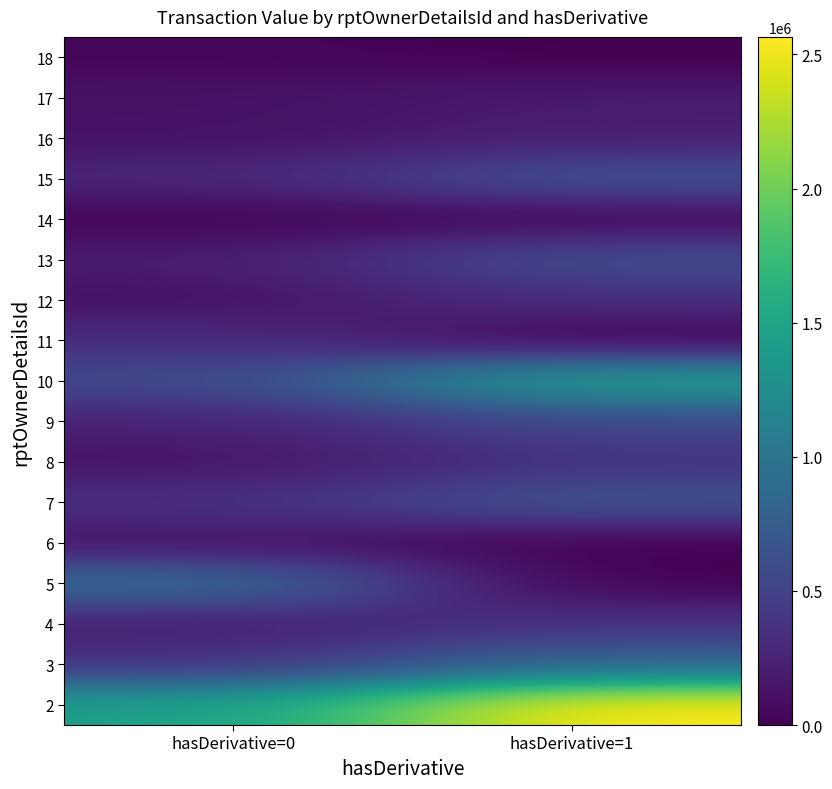

Reading right to left, extract all data points from this chart.

2: hasDerivative=1=2565563	hasDerivative=0=1438594
3: hasDerivative=1=833625	hasDerivative=0=361219
4: hasDerivative=1=377344	hasDerivative=0=197438
5: hasDerivative=1=0	hasDerivative=0=935573
6: hasDerivative=1=0	hasDerivative=0=122258
7: hasDerivative=1=684375	hasDerivative=0=361219
8: hasDerivative=1=371768	hasDerivative=0=129765
9: hasDerivative=1=556920	hasDerivative=0=237038
10: hasDerivative=1=1474302	hasDerivative=0=569058
11: hasDerivative=1=0	hasDerivative=0=331768
12: hasDerivative=1=344500	hasDerivative=0=115800
13: hasDerivative=1=623305	hasDerivative=0=205065
14: hasDerivative=1=35695	hasDerivative=0=11935
15: hasDerivative=1=665700	hasDerivative=0=280131
16: hasDerivative=1=220000	hasDerivative=0=116775
17: hasDerivative=1=200000	hasDerivative=0=117400
18: hasDerivative=1=0	hasDerivative=0=38147